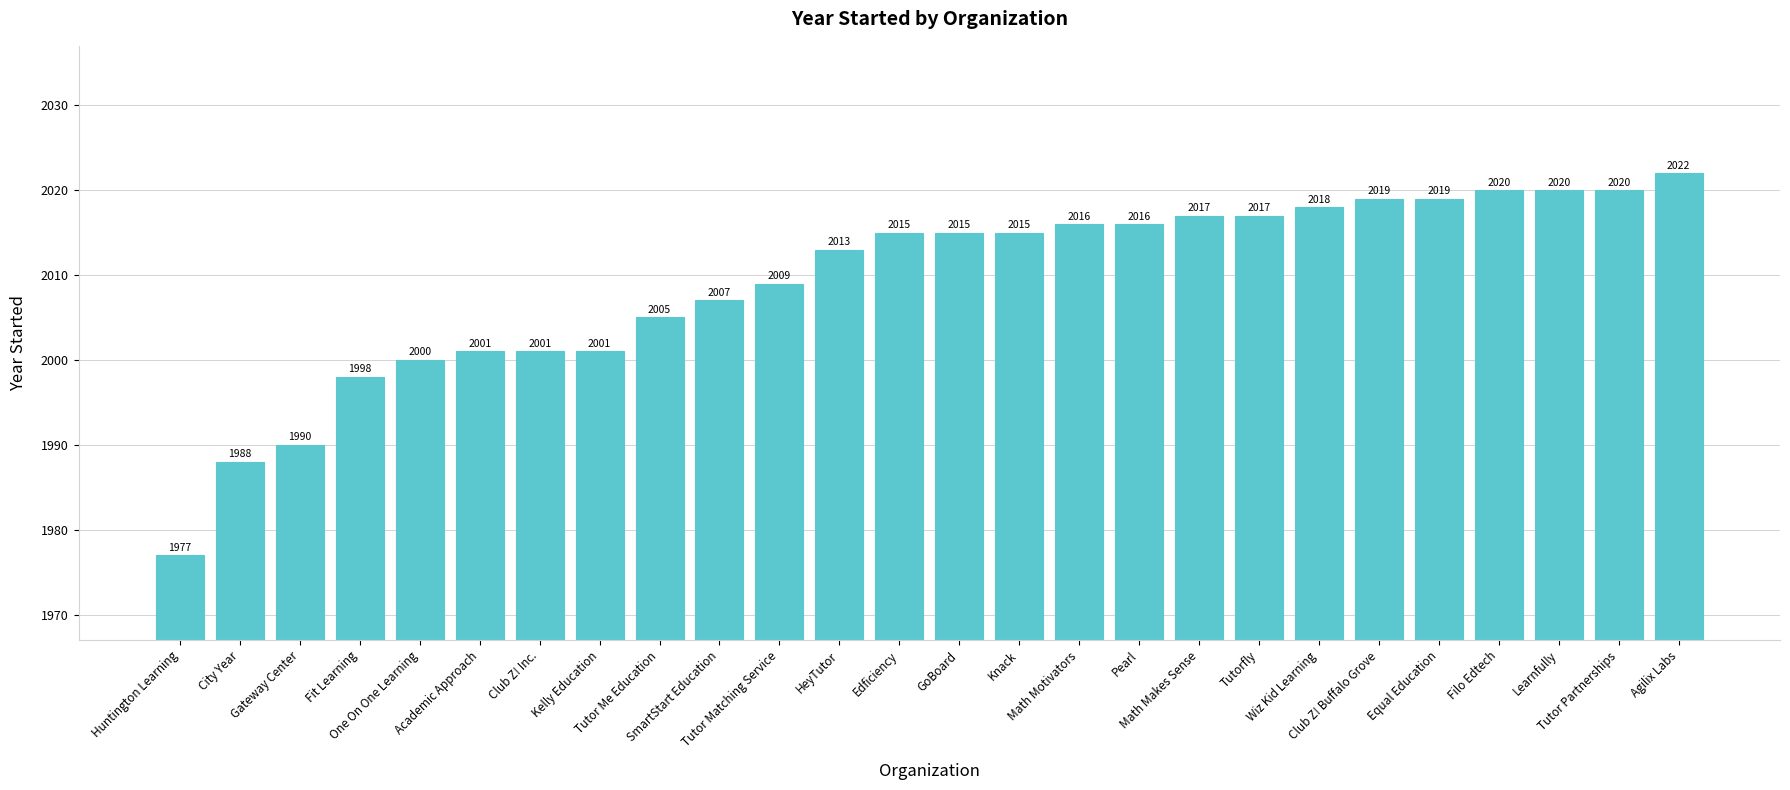

What value does the data have at Math Makes Sense?

2017